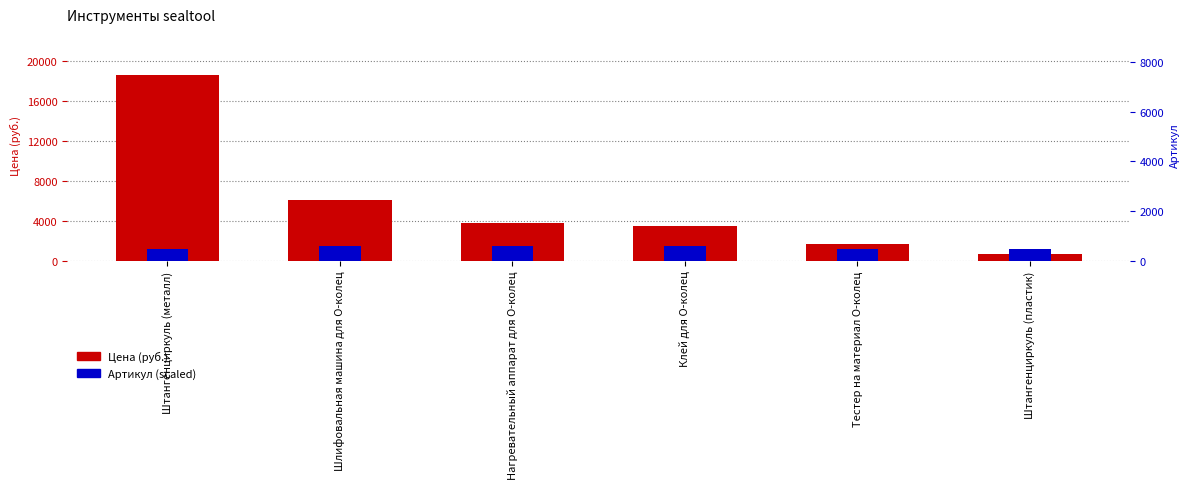

What is the value of the Артикул (scaled) bar at the 2nd from the left?

1487.8